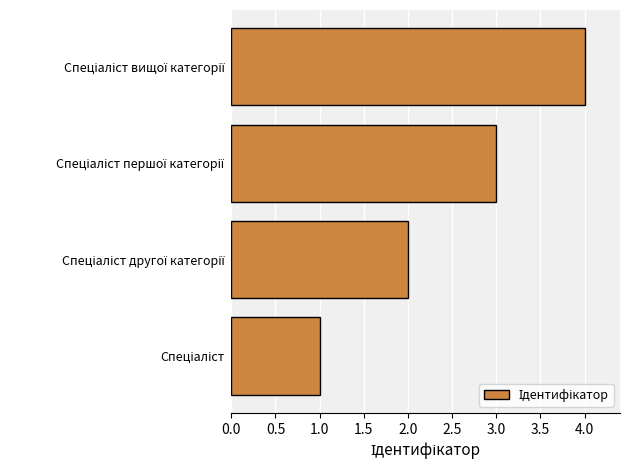

What is the greatest value displayed?

4